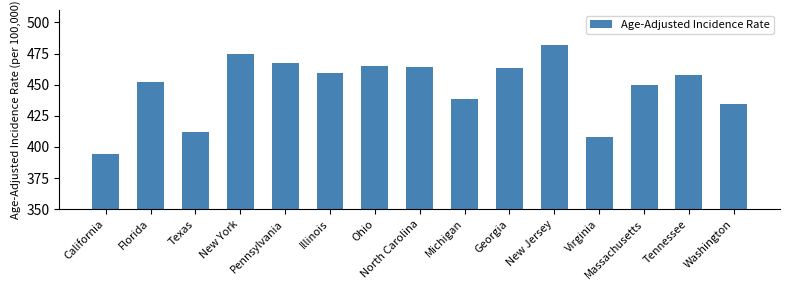

At which category does the chart reach its minimum across all series?

California